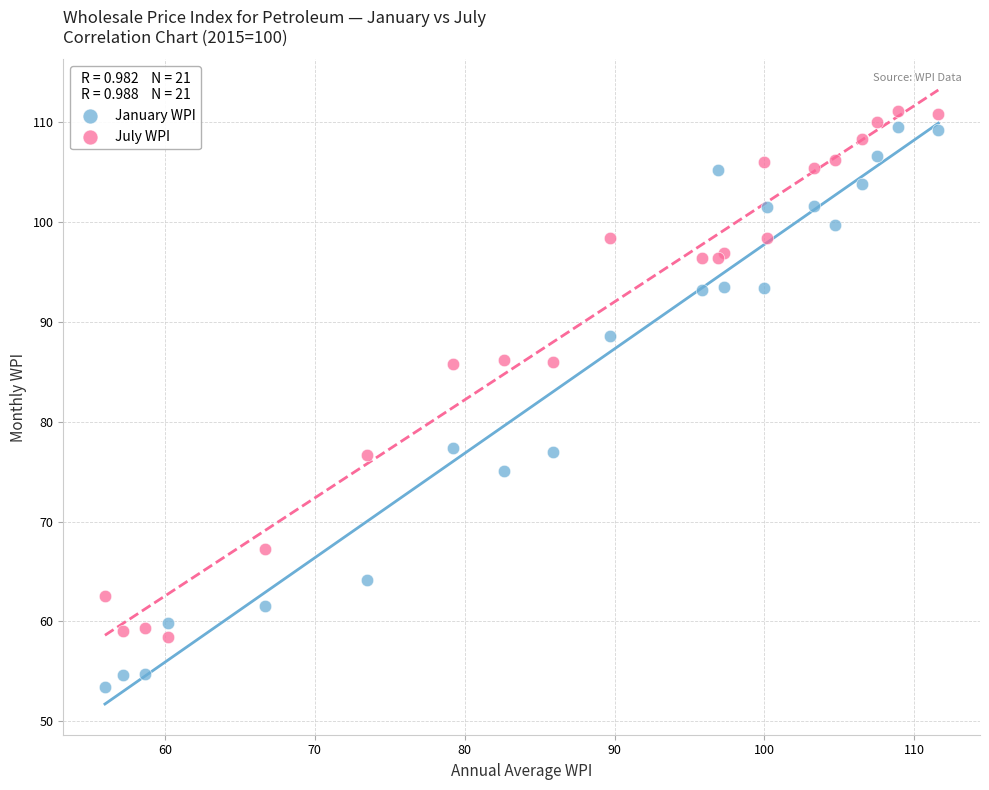

Which series reaches the minimum Y coordinate?

January WPI